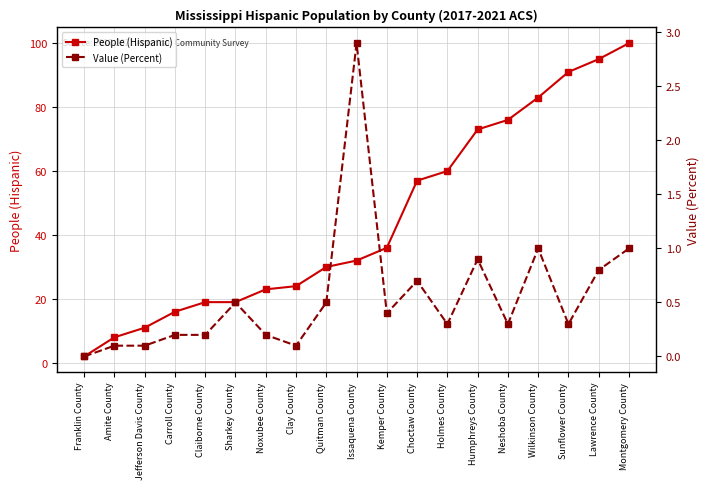

Is it true that Value (Percent) equals 0.3 at Carroll County?

False